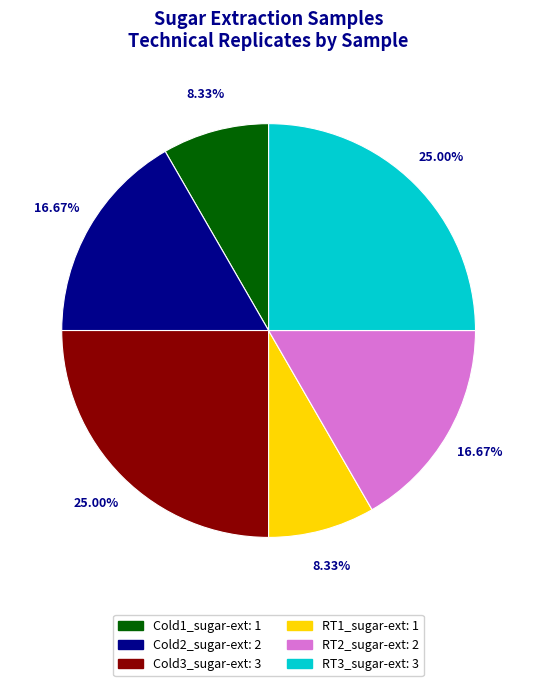

How many slices are in this pie chart?

6